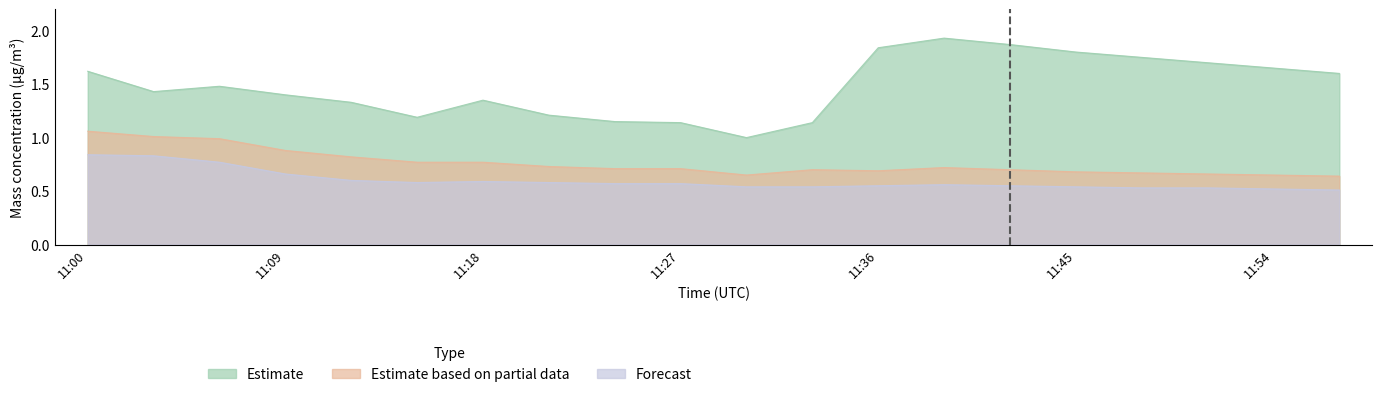

Read the X0_M11 (Estimate) value at 11:12.

1.3